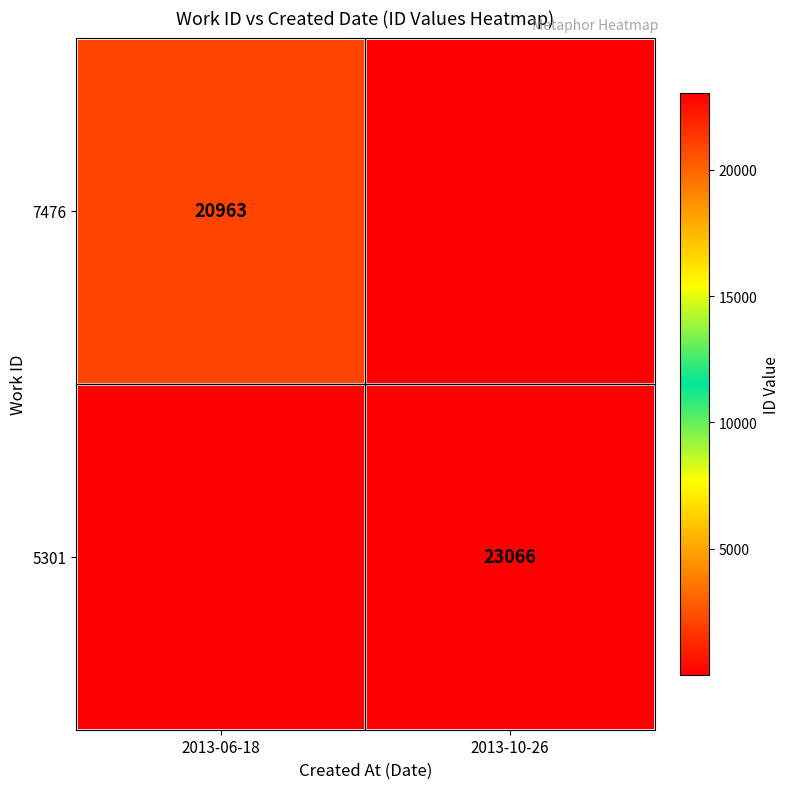

True or false: 7476 has a value of 27876 at 2013-06-18.

False